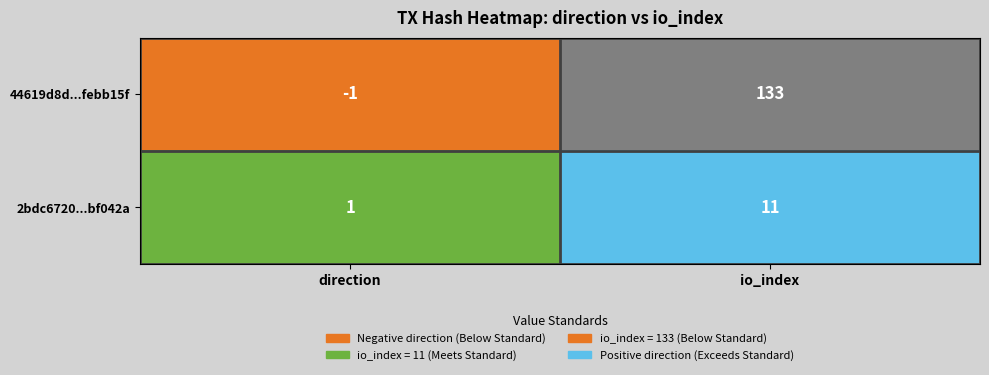

At io_index, list the series in order from largest to smallest.

44619d8d...febb15f, 2bdc6720...bf042a